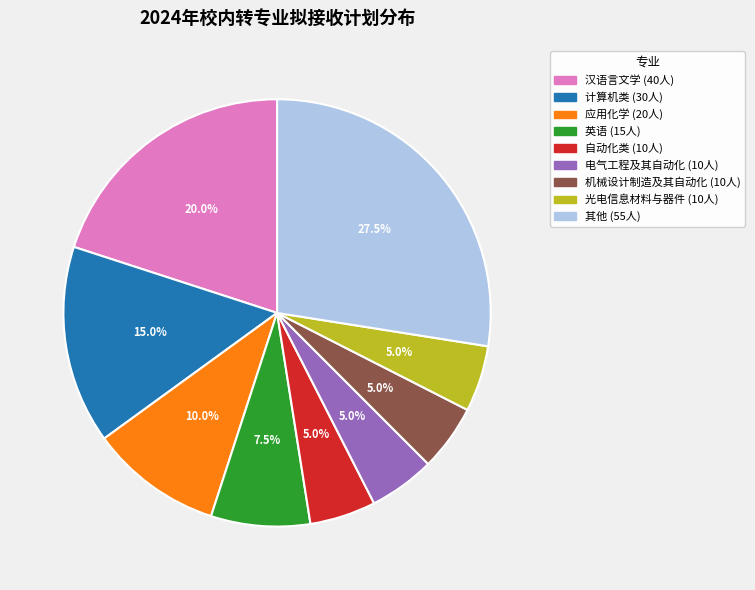

Is there any slice that represents more than half of the pie?

No